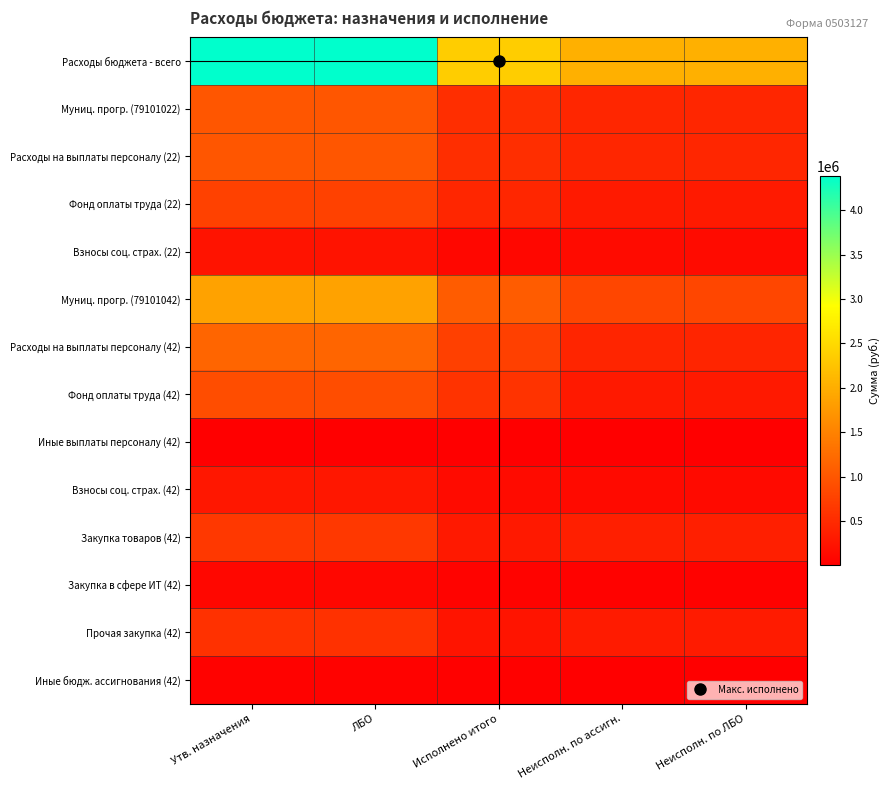

Reading left to right, list all the values displayed in this chart.

Расходы бюджета - всего: Утв. назначения=4389759.8	ЛБО=4389759.8	Исполнено итого=2360789.5	Неисполн. по ассигн.=2028970.4	Неисполн. по ЛБО=2028970.4
Муниц. прогр. (79101022): Утв. назначения=990000.0	ЛБО=990000.0	Исполнено итого=541333.0	Неисполн. по ассигн.=448667.0	Неисполн. по ЛБО=448667.0
Расходы на выплаты персоналу (22): Утв. назначения=990000.0	ЛБО=990000.0	Исполнено итого=541333.0	Неисполн. по ассигн.=448667.0	Неисполн. по ЛБО=448667.0
Фонд оплаты труда (22): Утв. назначения=760000.0	ЛБО=760000.0	Исполнено итого=450067.1	Неисполн. по ассигн.=309932.9	Неисполн. по ЛБО=309932.9
Взносы соц. страх. (22): Утв. назначения=230000.0	ЛБО=230000.0	Исполнено итого=91265.9	Неисполн. по ассигн.=138734.1	Неисполн. по ЛБО=138734.1
Муниц. прогр. (79101042): Утв. назначения=1865100.0	ЛБО=1865100.0	Исполнено итого=1057698.2	Неисполн. по ассигн.=807401.8	Неисполн. по ЛБО=807401.8
Расходы на выплаты персоналу (42): Утв. назначения=1175044.8	ЛБО=1175044.8	Исполнено итого=743155.4	Неисполн. по ассигн.=431889.4	Неисполн. по ЛБО=431889.4
Фонд оплаты труда (42): Утв. назначения=900000.0	ЛБО=900000.0	Исполнено итого=599917.9	Неисполн. по ассигн.=300082.1	Неисполн. по ЛБО=300082.1
Иные выплаты персоналу (42): Утв. назначения=5044.8	ЛБО=5044.8	Исполнено итого=3300.0	Неисполн. по ассигн.=1744.8	Неисполн. по ЛБО=1744.8
Взносы соц. страх. (42): Утв. назначения=270000.0	ЛБО=270000.0	Исполнено итого=139937.5	Неисполн. по ассигн.=130062.5	Неисполн. по ЛБО=130062.5
Закупка товаров (42): Утв. назначения=658055.2	ЛБО=658055.2	Исполнено итого=295231.8	Неисполн. по ассигн.=362823.4	Неисполн. по ЛБО=362823.4
Закупка в сфере ИТ (42): Утв. назначения=89855.2	ЛБО=89855.2	Исполнено итого=50051.6	Неисполн. по ассигн.=39803.6	Неисполн. по ЛБО=39803.6
Прочая закупка (42): Утв. назначения=568200.0	ЛБО=568200.0	Исполнено итого=245180.2	Неисполн. по ассигн.=323019.8	Неисполн. по ЛБО=323019.8
Иные бюдж. ассигнования (42): Утв. назначения=32000.0	ЛБО=32000.0	Исполнено итого=19311.0	Неисполн. по ассигн.=12689.0	Неисполн. по ЛБО=12689.0